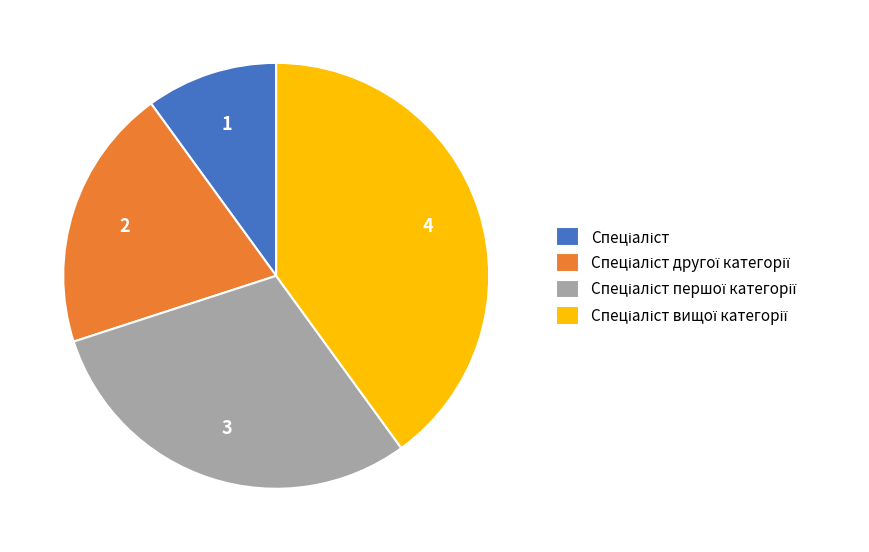

Is there any slice that represents more than half of the pie?

No